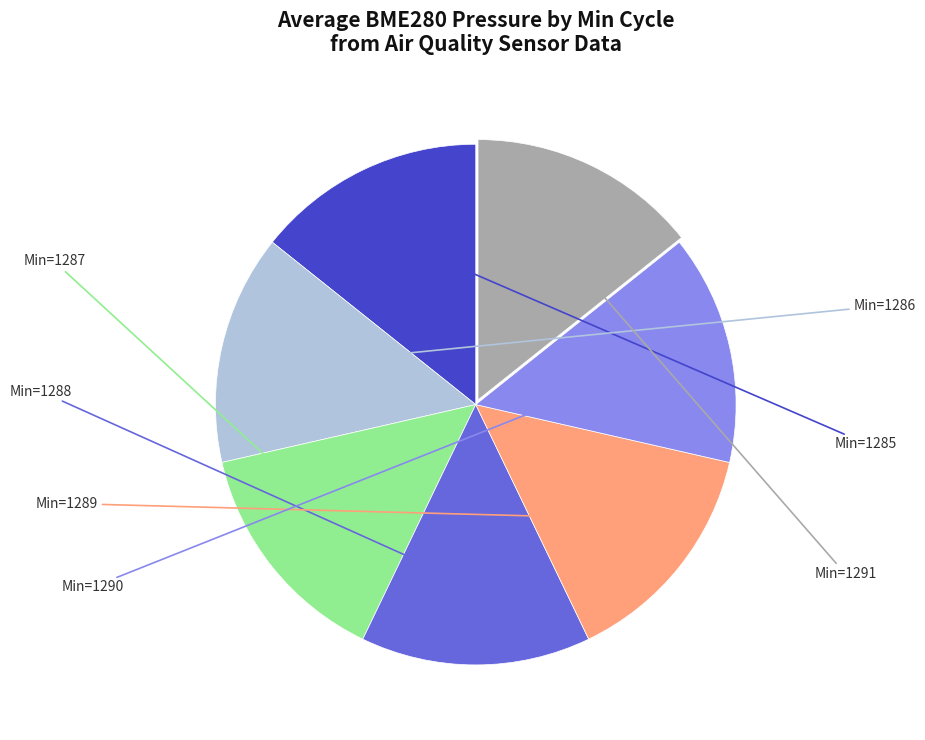

Does any single category account for the majority?

No